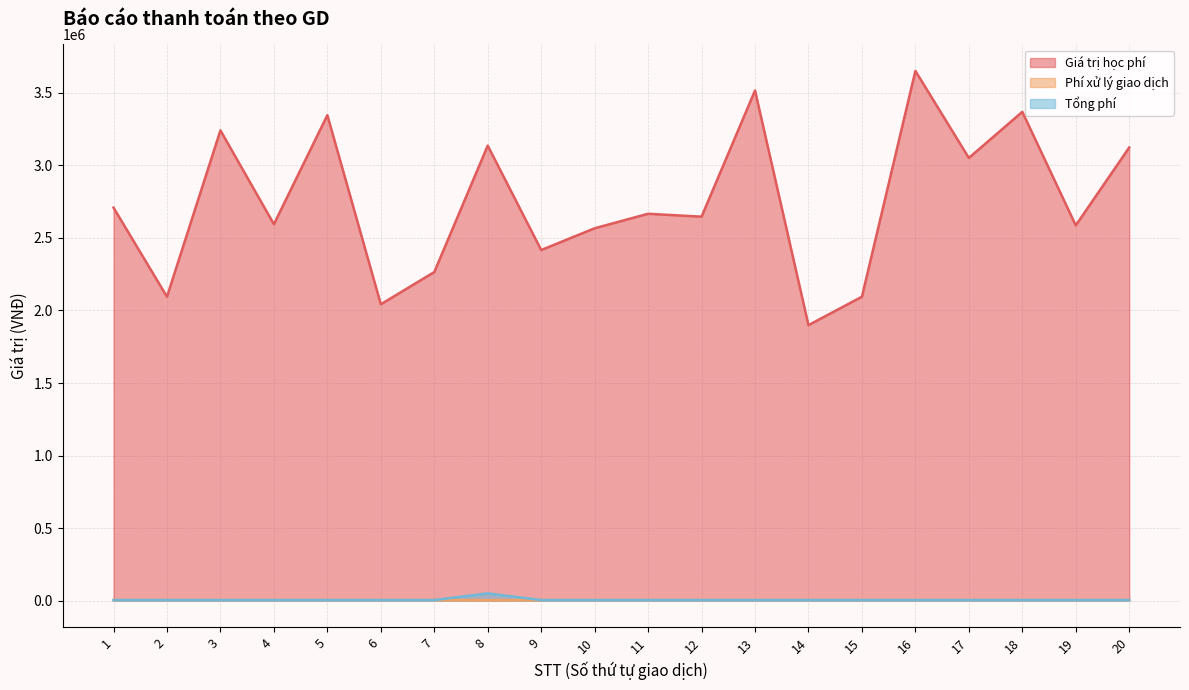

Where is Phí xử lý giao dịch nearest to the value 2750?

1